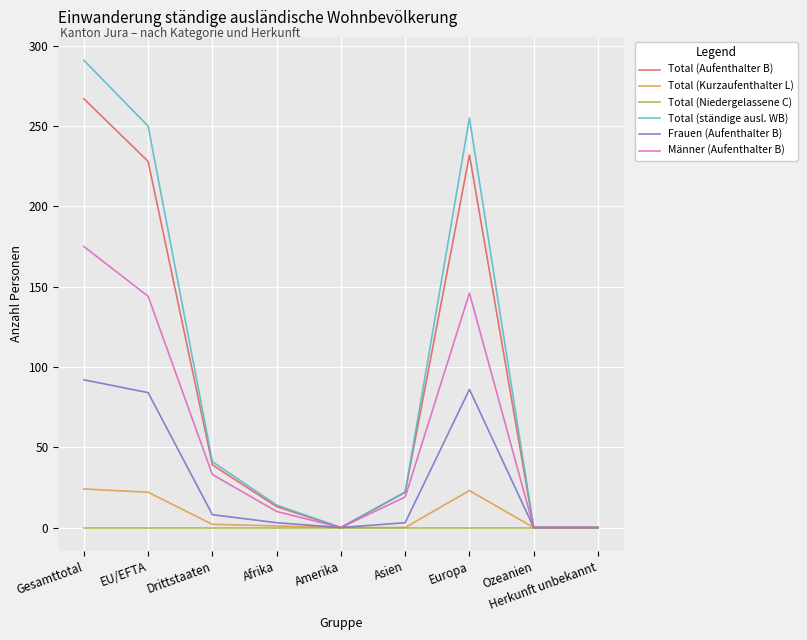

Rank the series at EU/EFTA from highest to lowest value.

Total (ständige ausl. WB), Total (Aufenthalter B), Männer (Aufenthalter B), Frauen (Aufenthalter B), Total (Kurzaufenthalter L), Total (Niedergelassene C)